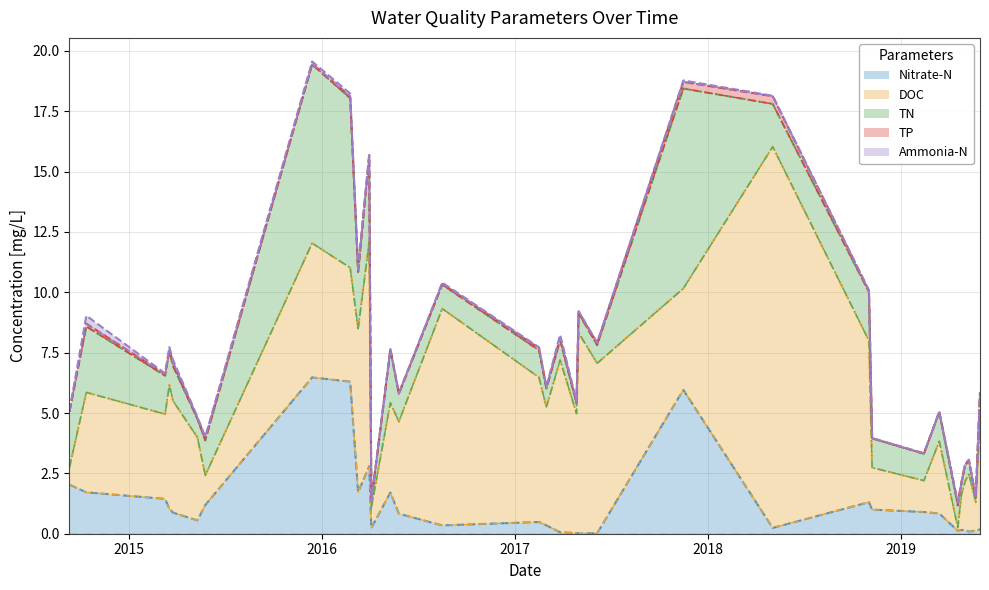

The value of TP at 2015-03-19 is 0.1. True or false?

False